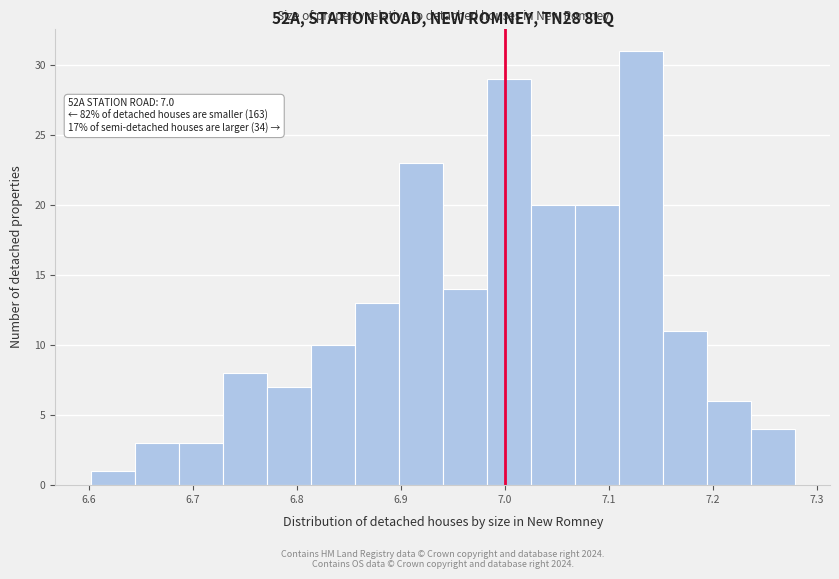

Which range on the x-axis has the tallest bar?

7.11 to 7.15